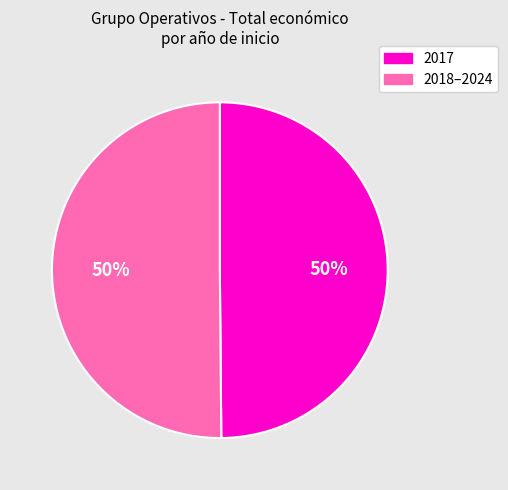

To the nearest percent, what is the average slice percentage?

50%